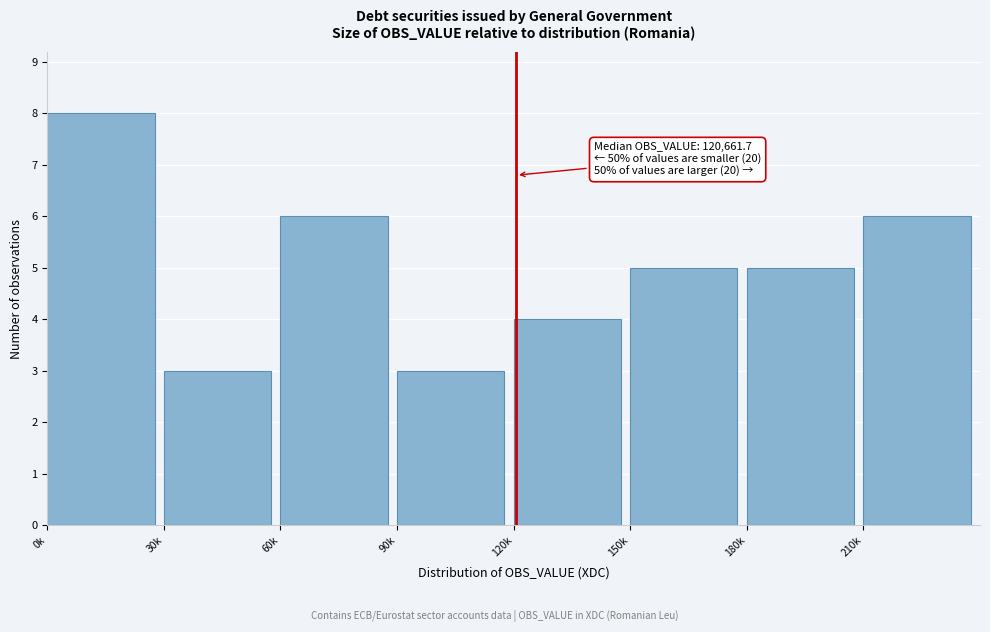

Reading left to right, extract all data points from this chart.

0k=8	30k=3	60k=6	90k=3	120k=4	150k=5	180k=5	210k=6